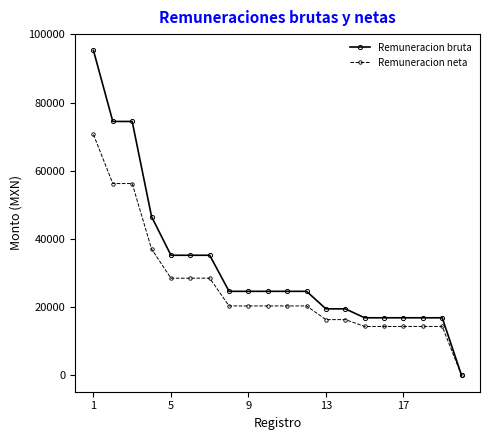

What is the value of the Remuneracion neta point at the 2nd from the left?

56274.9